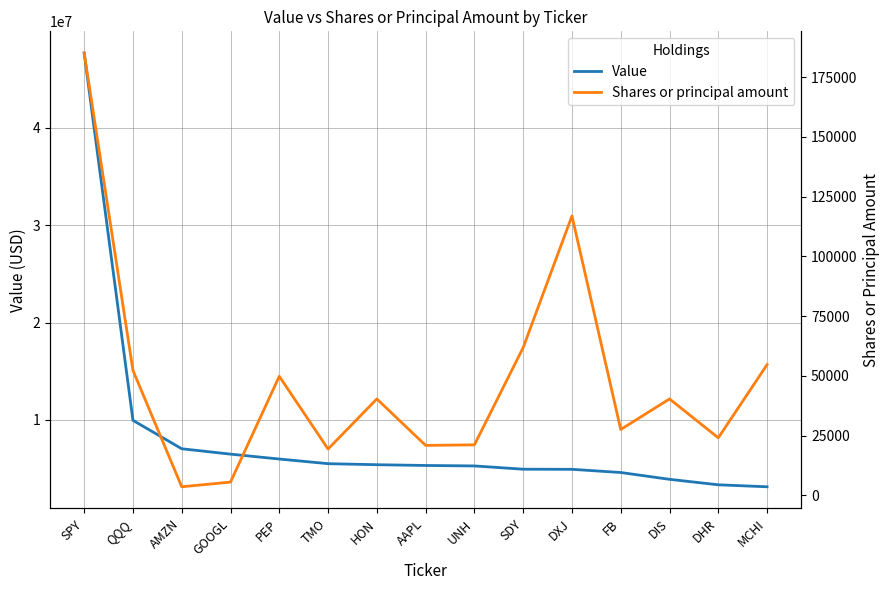

What is the average value of the Value series?

8233000